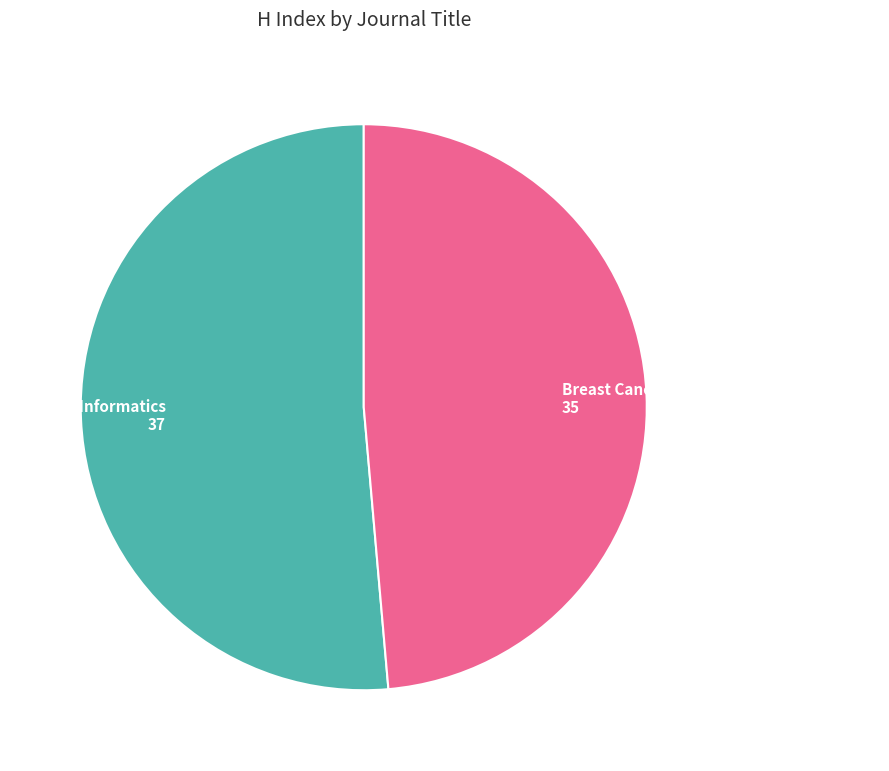

True or false: Breast Cancer: Basic and Clinical Research accounts for 49% of the total.

True